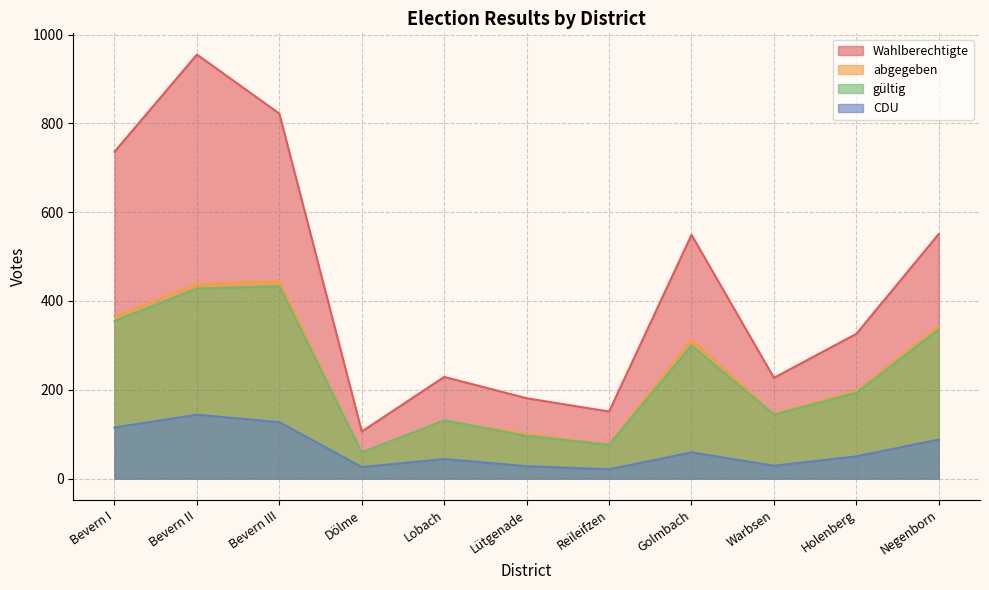

At which label does gültig first exceed 193?

Bevern I